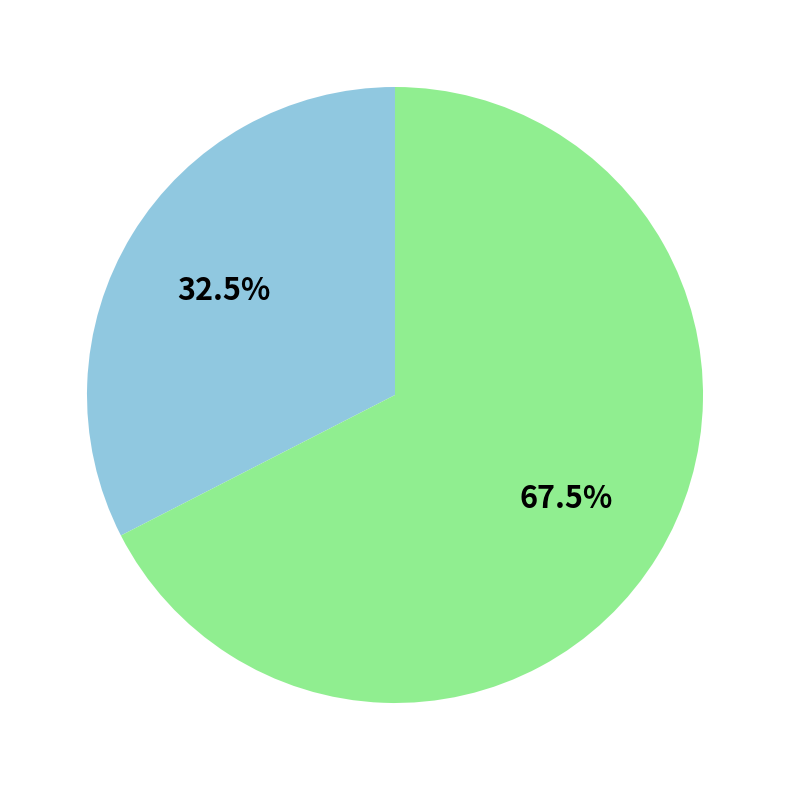

Is there any slice that represents more than half of the pie?

Yes